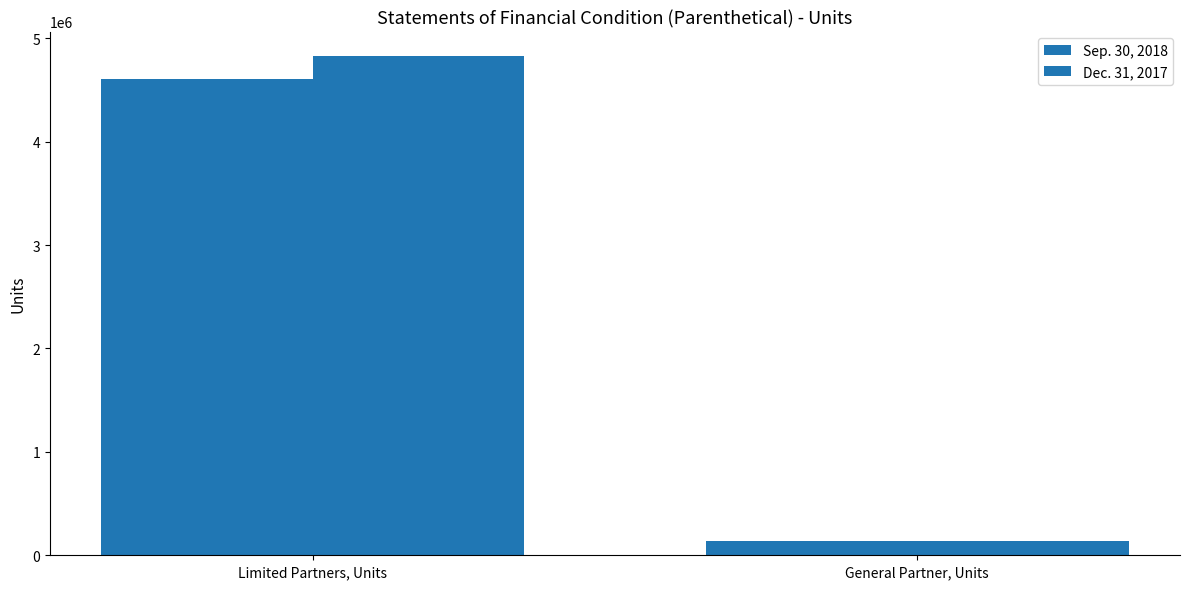

How many series are shown in this chart?

2